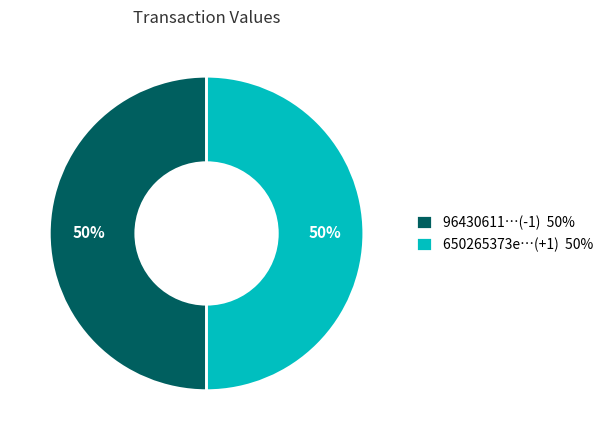

What is the ratio of the value at 650265373e…(+1) 50% to the value at 96430611…(-1) 50%?

1.0